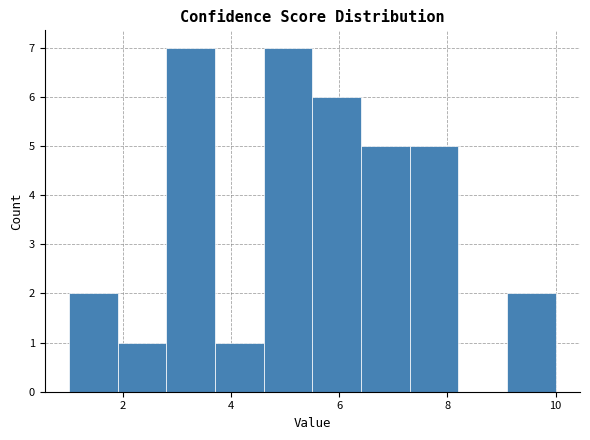

Reading left to right, transcribe this chart: for each bar, give the range it covers on the x-axis and its height. Neither the bar edges nor the heights are printed on the chart, so give them approximately, as read against the axes.

1.0 to 1.9: 2
1.9 to 2.8: 1
2.8 to 3.7: 7
3.7 to 4.6: 1
4.6 to 5.5: 7
5.5 to 6.4: 6
6.4 to 7.3: 5
7.3 to 8.2: 5
8.2 to 9.1: 0
9.1 to 10.0: 2